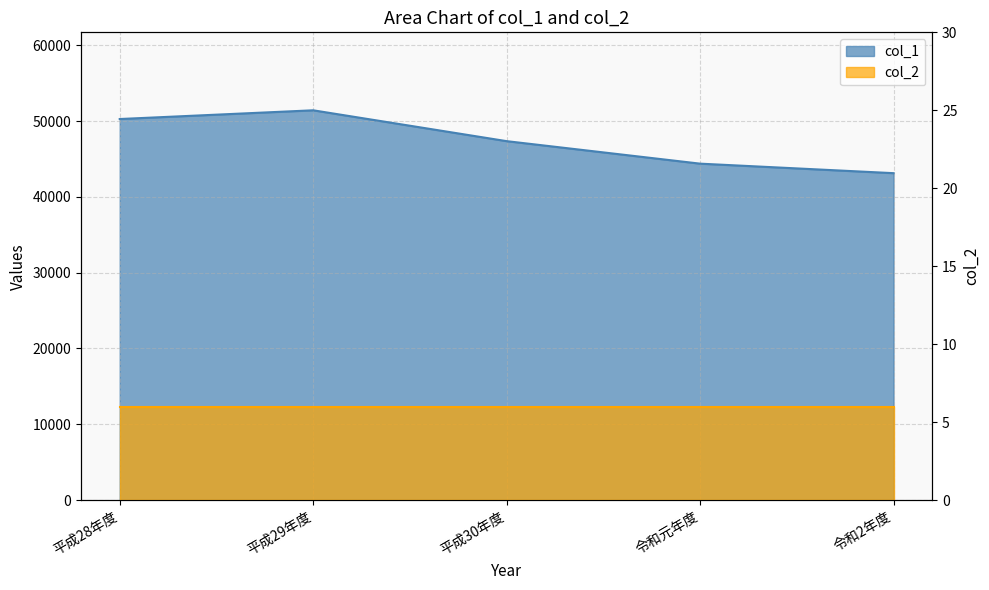

Is it true that the value at 令和2年度 is 43121?

True